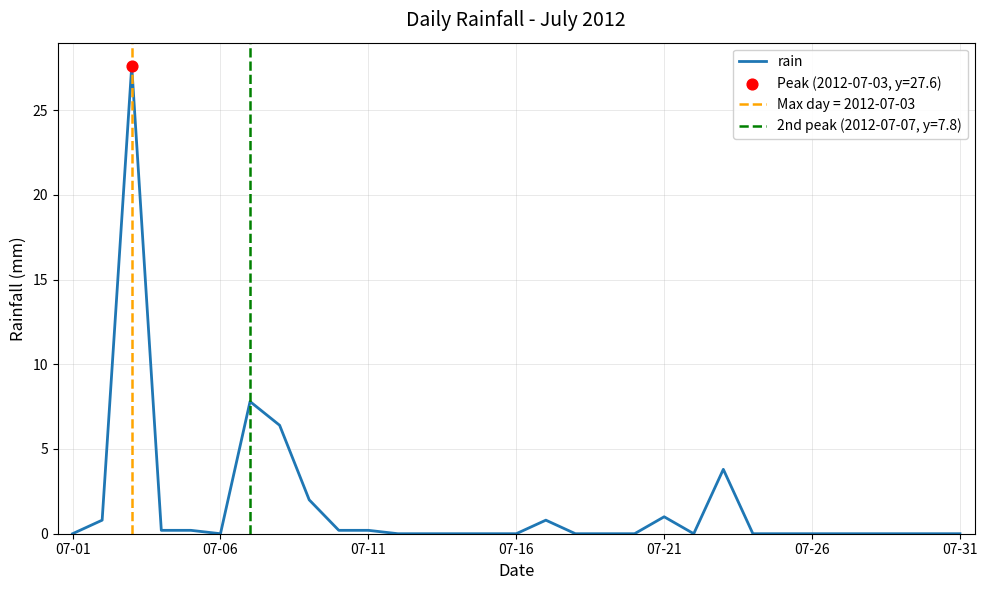

Between 07-11 and 07-06, which is larger?

07-11